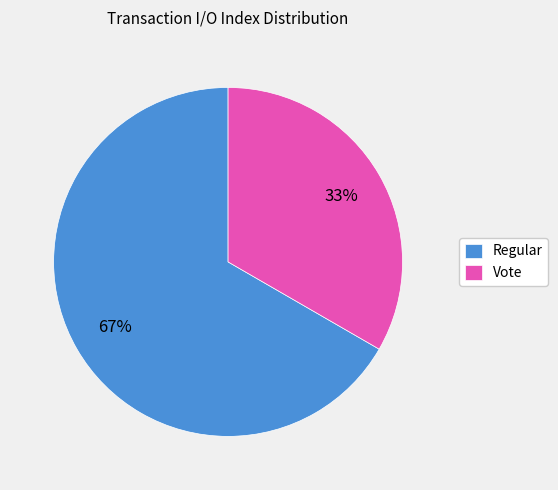

Which category has the biggest portion of the pie?

Regular